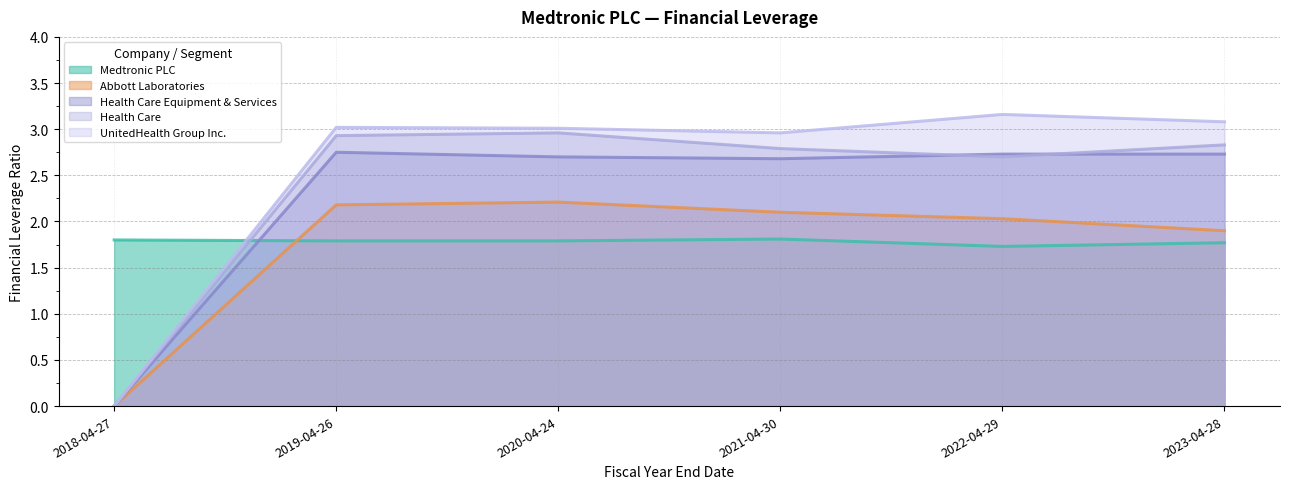

List the labels in order of Health Care value, largest first.

2020-04-24, 2019-04-26, 2023-04-28, 2021-04-30, 2022-04-29, 2018-04-27